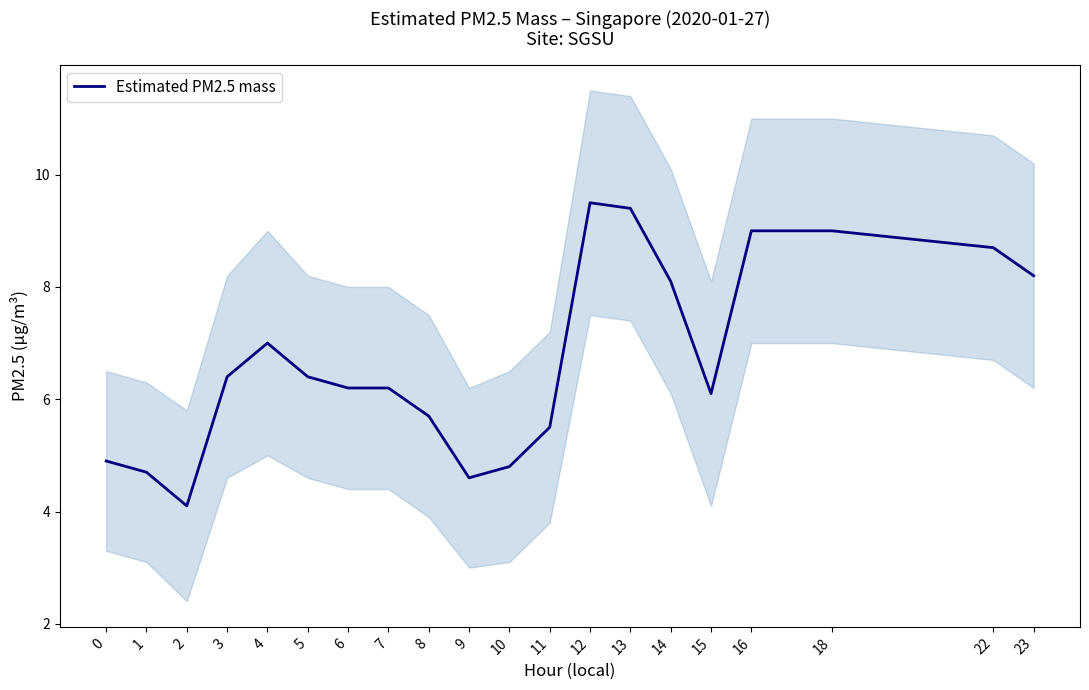

Reading right to left, list all the values displayed in this chart.

8.2	8.7	9.0	9.0	6.1	8.1	9.4	9.5	5.5	4.8	4.6	5.7	6.2	6.2	6.4	7.0	6.4	4.1	4.7	4.9